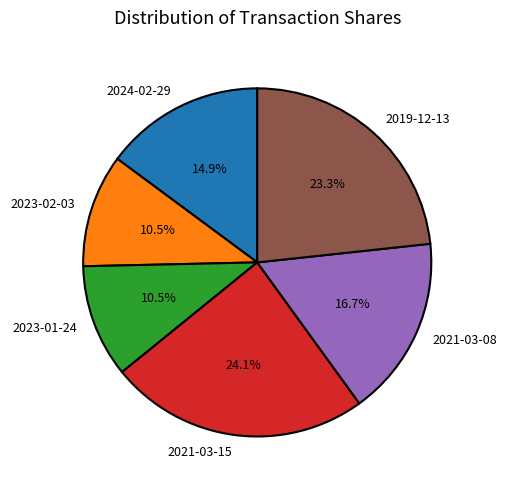

What is the total percentage of 2021-03-08 and 2019-12-13?

40.0%